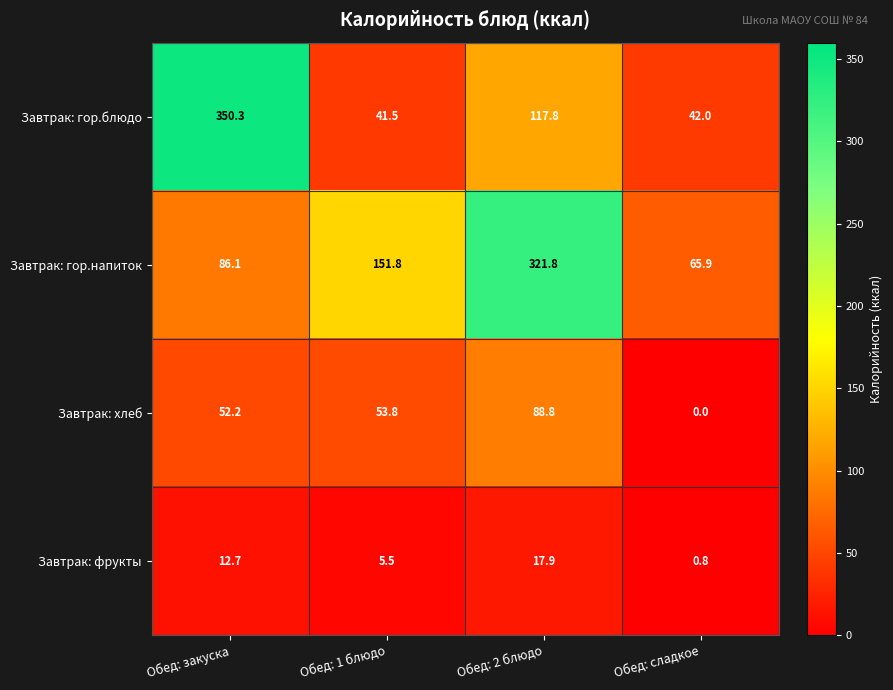

What is the difference between the second highest and minimum values in the Завтрак: хлеб series?

53.8